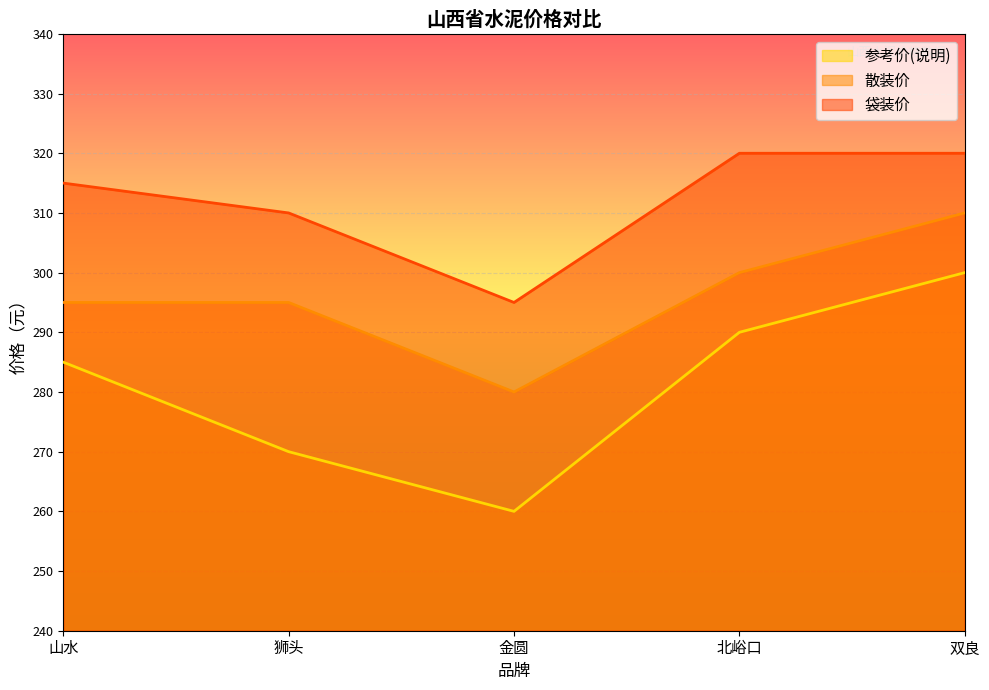

Does the chart display data point markers on the line(s)?

No